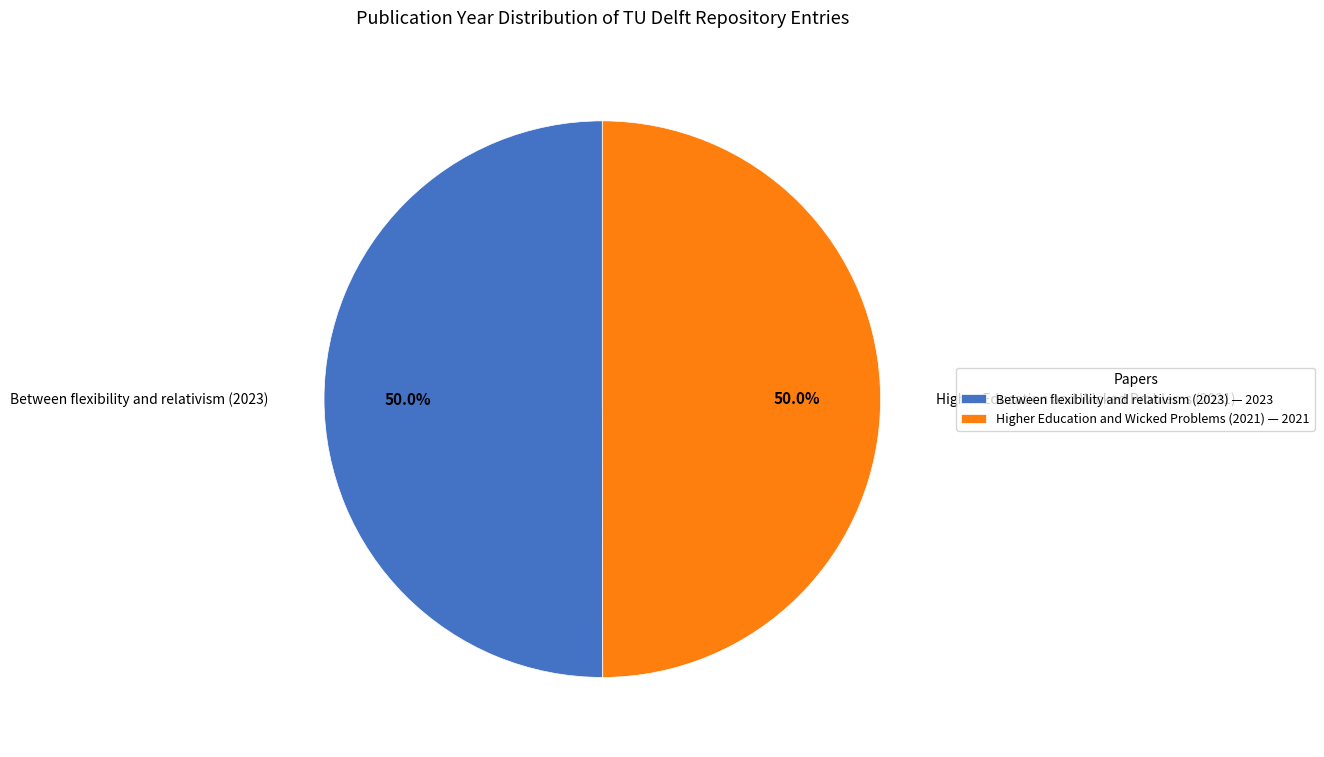

How many segments does this pie chart have?

2